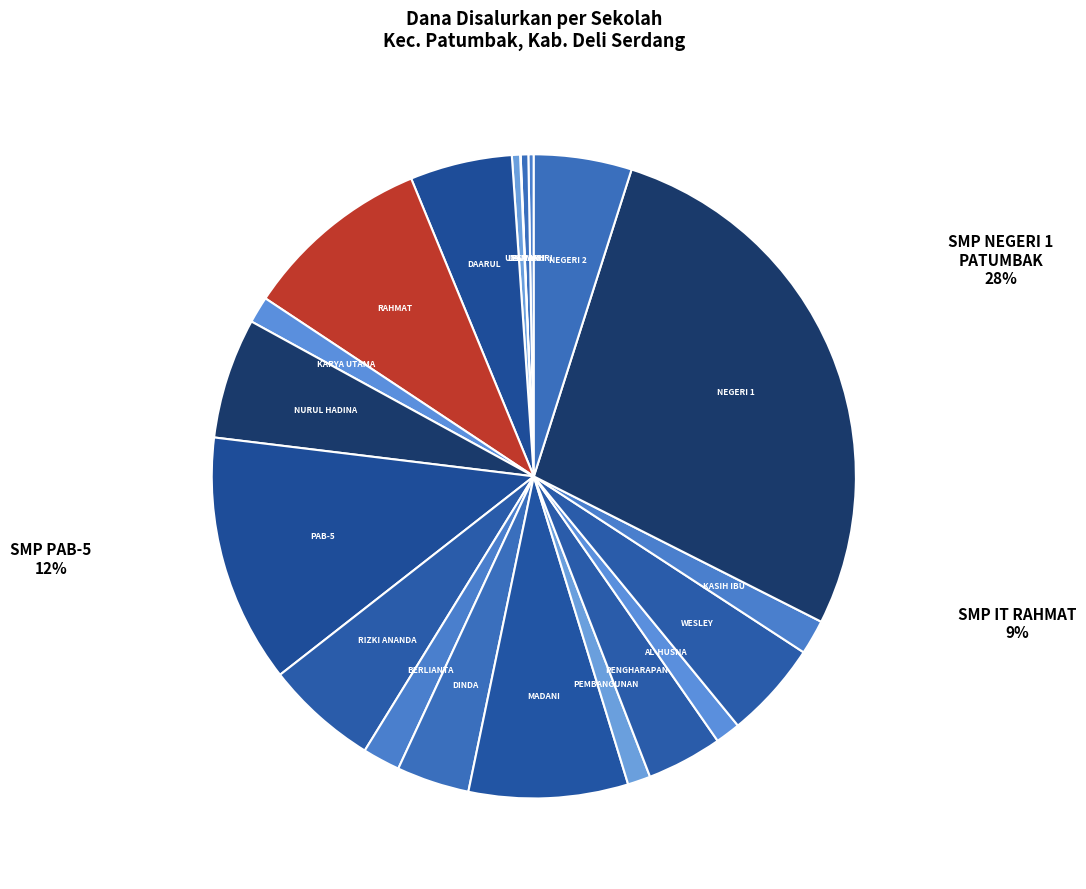

Combined, what portion of the pie is SMP SWASTA PESANTREN AL-HUSNA and SMPS PLUS KASIH IBU?

3.0%